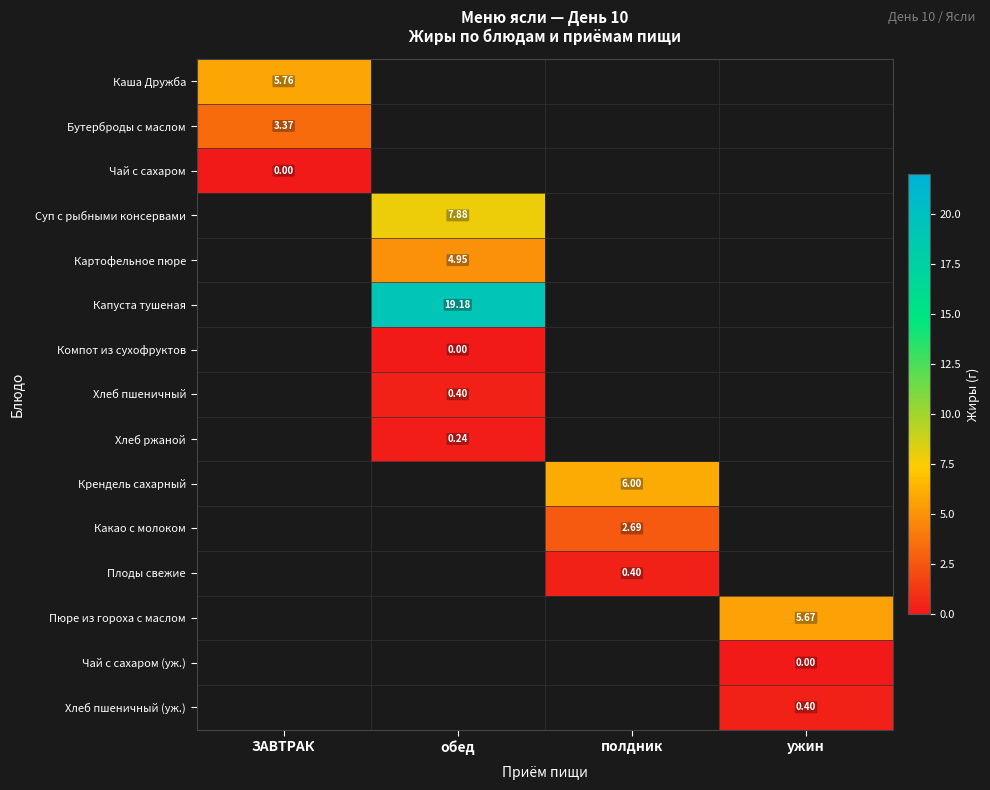

What is the spread (max minus min) of values at ЗАВТРАК?

5.8